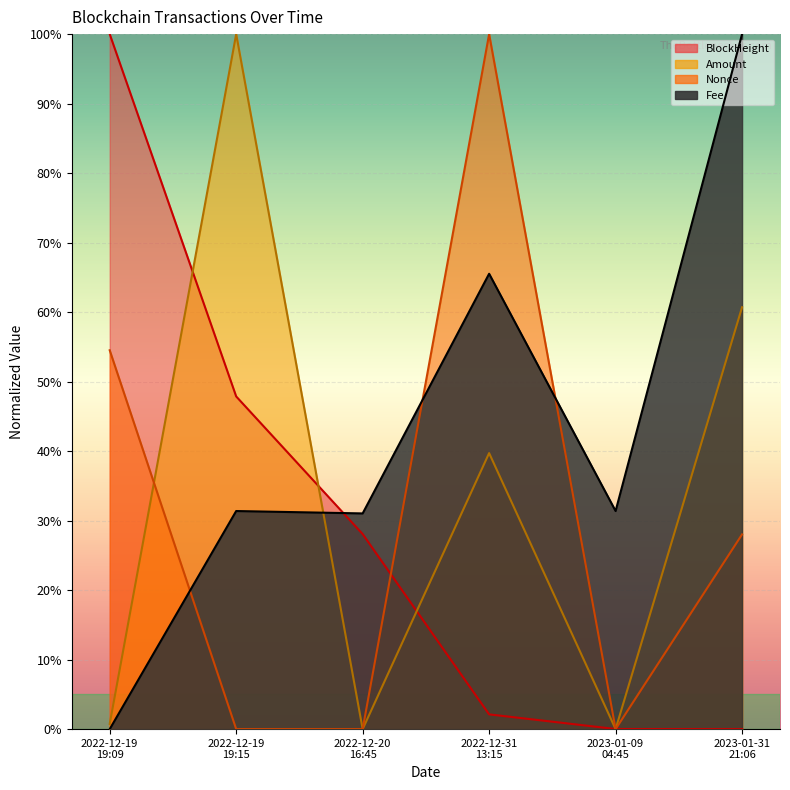

Where does the Nonce series first go above 28?

2022-12-19
19:09